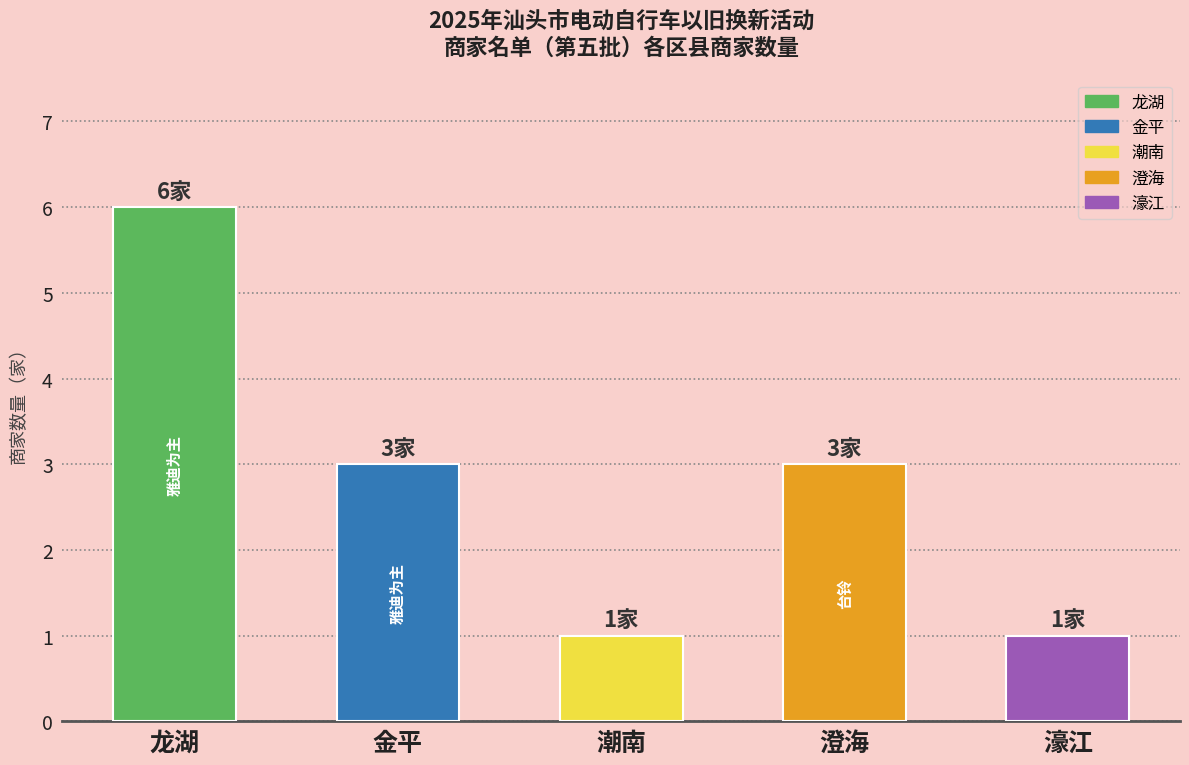

What is the maximum value shown in the chart?

6